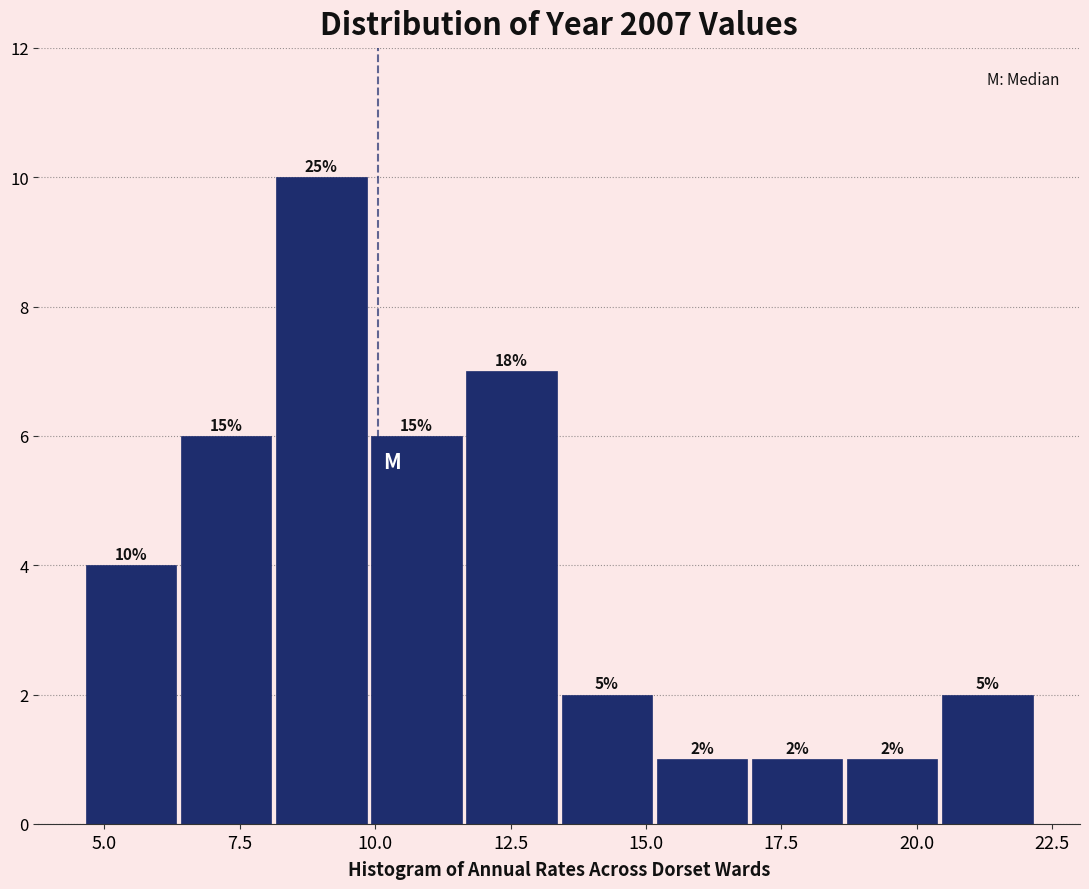

Around what value on the x-axis is the tallest bar? Give the approximate position of its centre, as read against the axis.

9.0